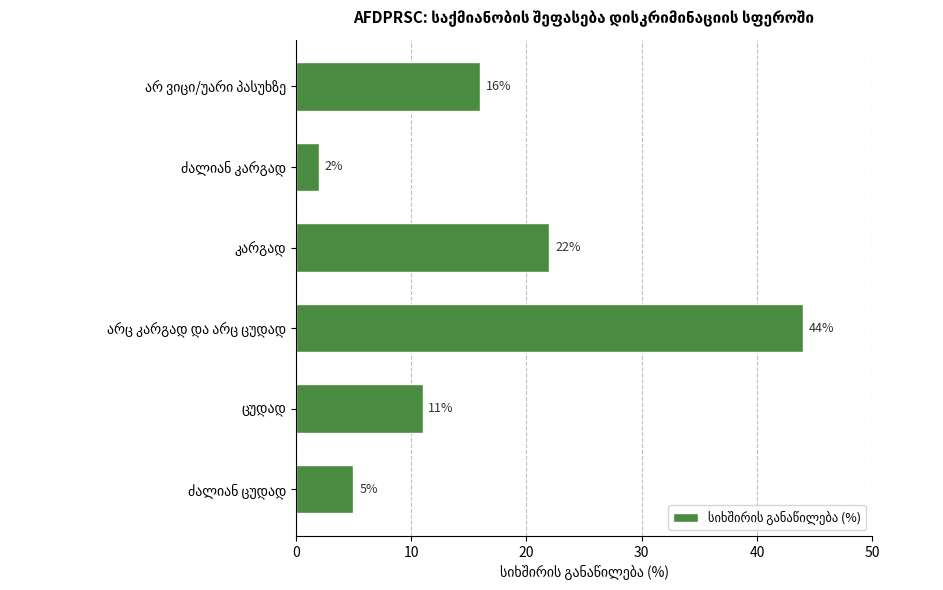

What is the difference between the second highest and minimum values?

20